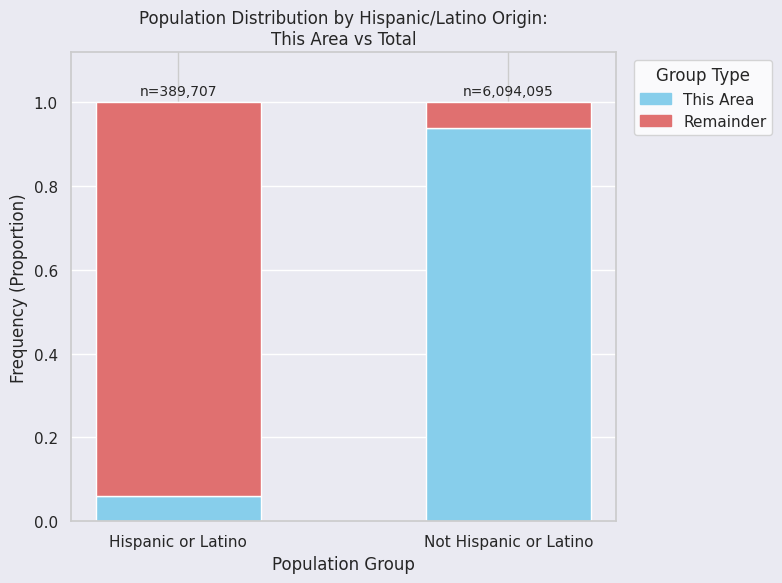

What is the total value across all series at Hispanic or Latino?

1.0